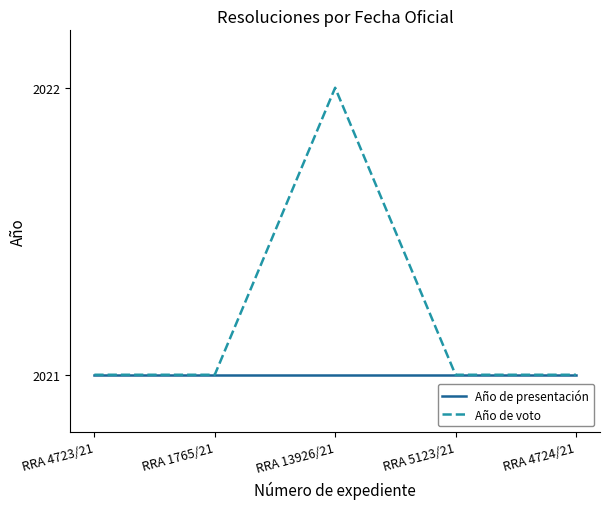

What is the lowest value of the Año de voto series?

2021